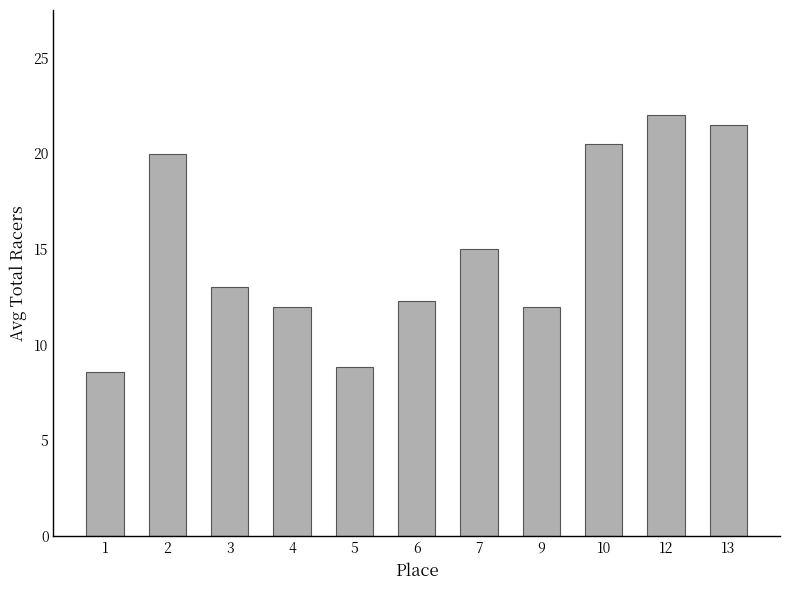

Is it true that the value at 7 is 25.0?

False